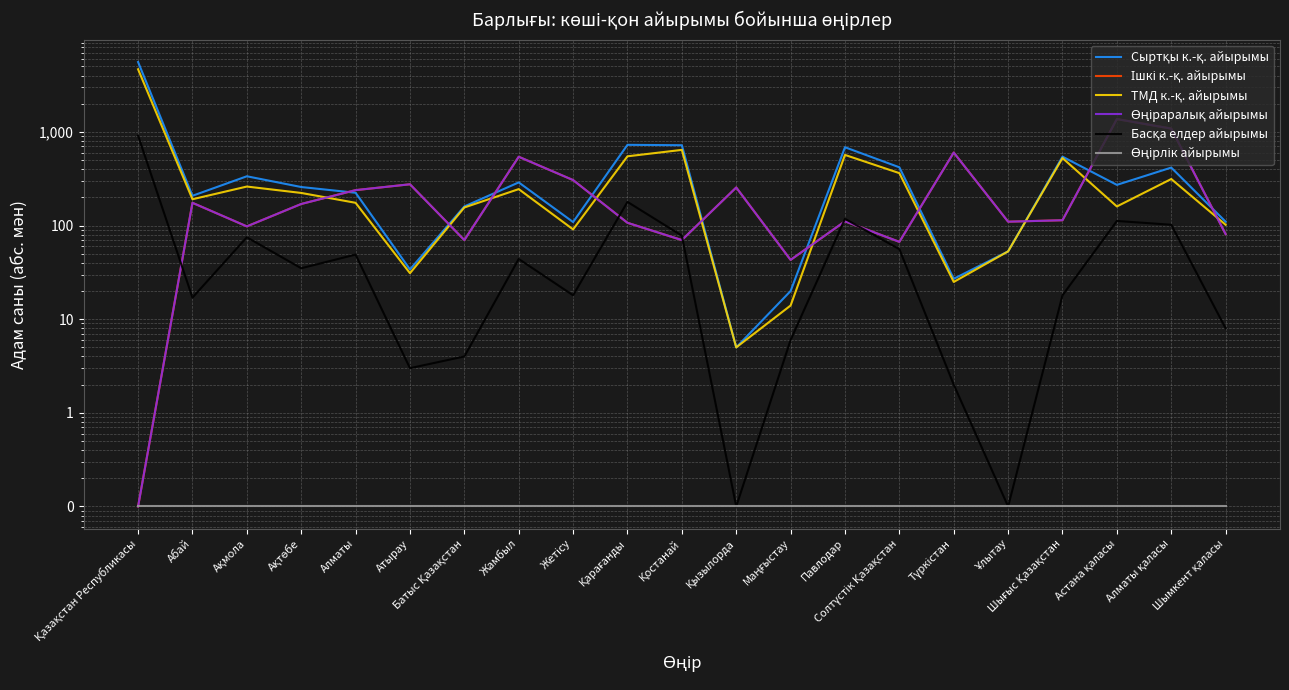

True or false: Сыртқы к.-қ. айырымы and Өңірлік айырымы cross at least once.

False